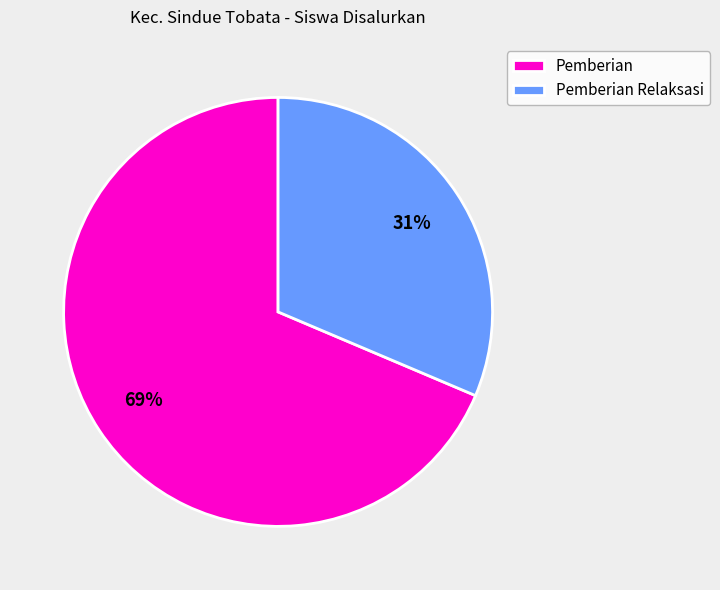

What percentage is the Pemberian Relaksasi slice, to the nearest percent?

31%